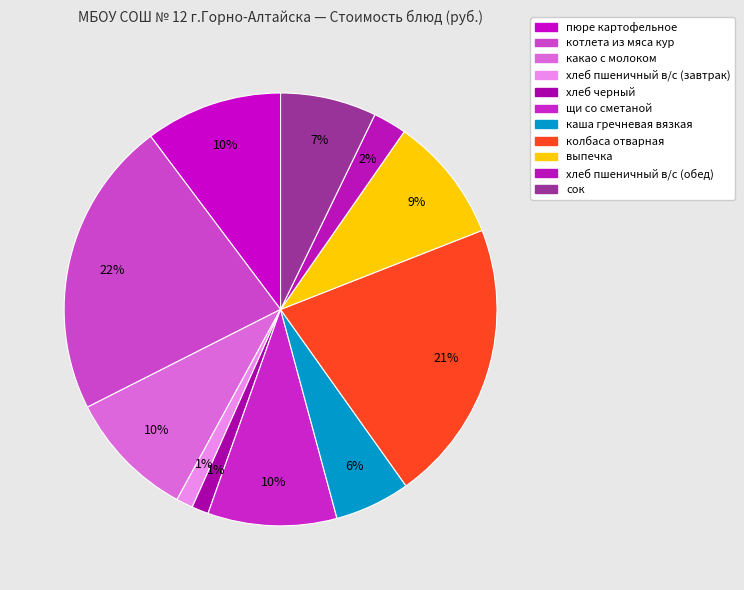

How many slices are in this pie chart?

11